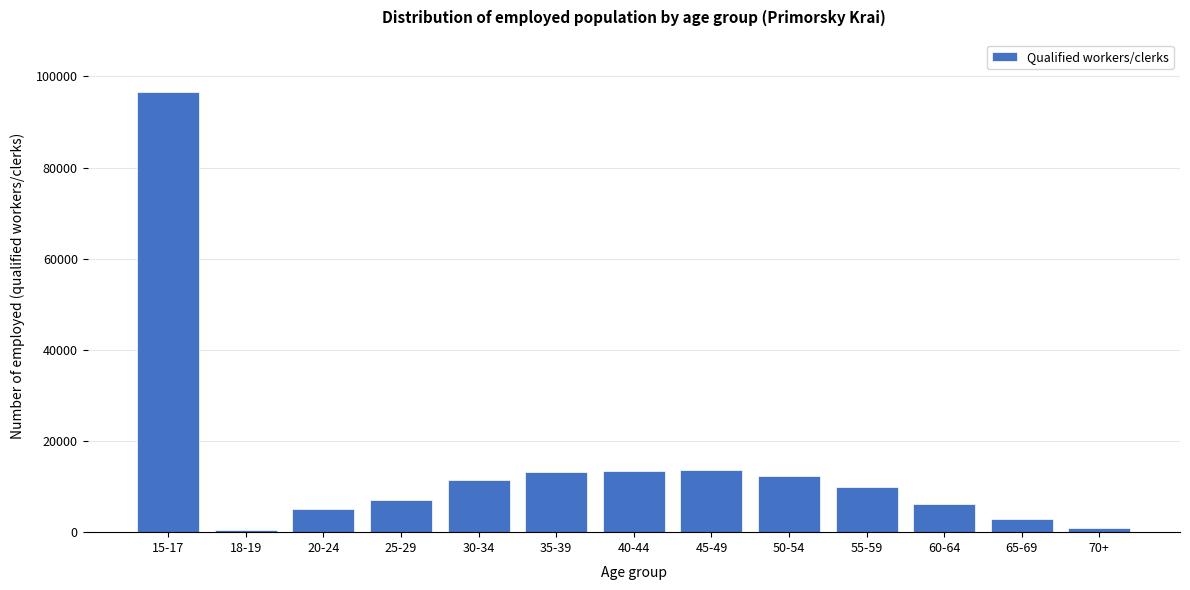

What is the maximum value shown in the chart?

96473